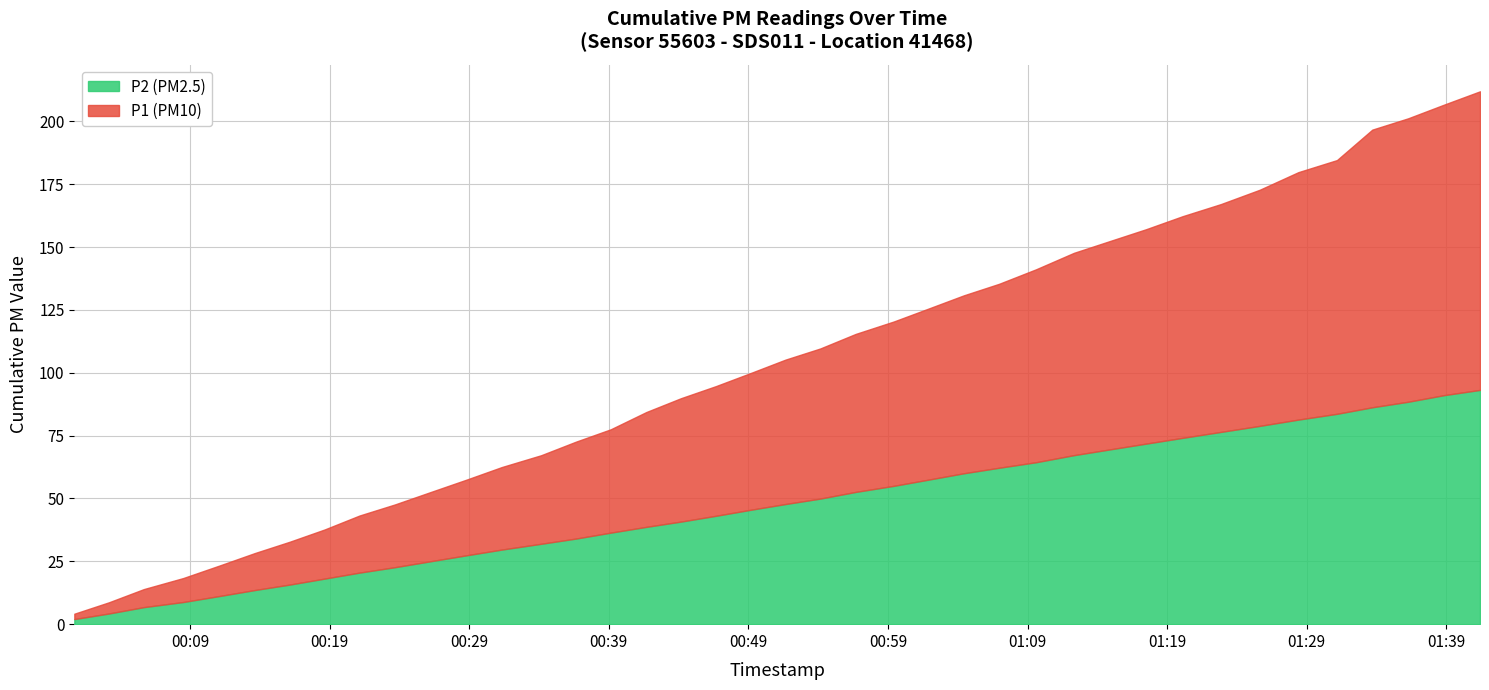

List the series in order of their overall mean, lowest first.

P2, P1